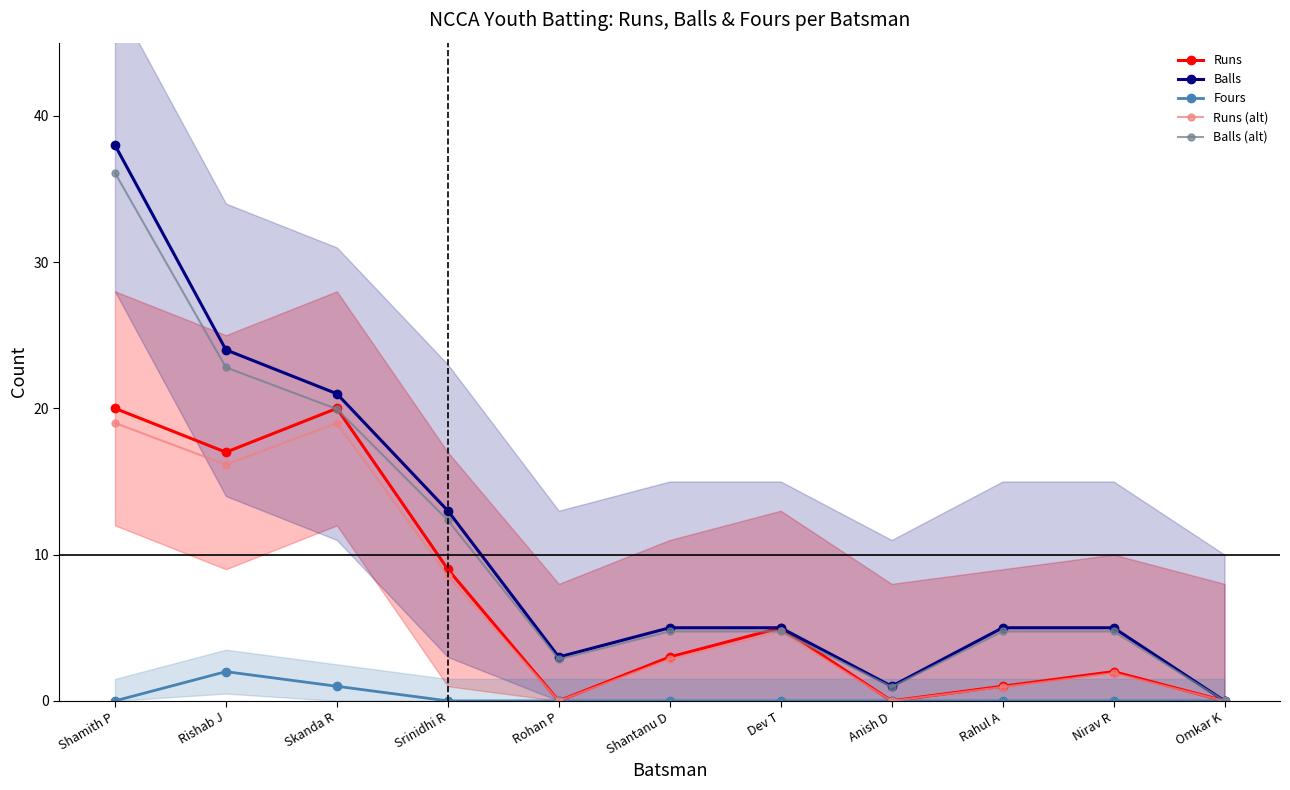

What is the difference between the highest and lowest values at Anish D?

1.0